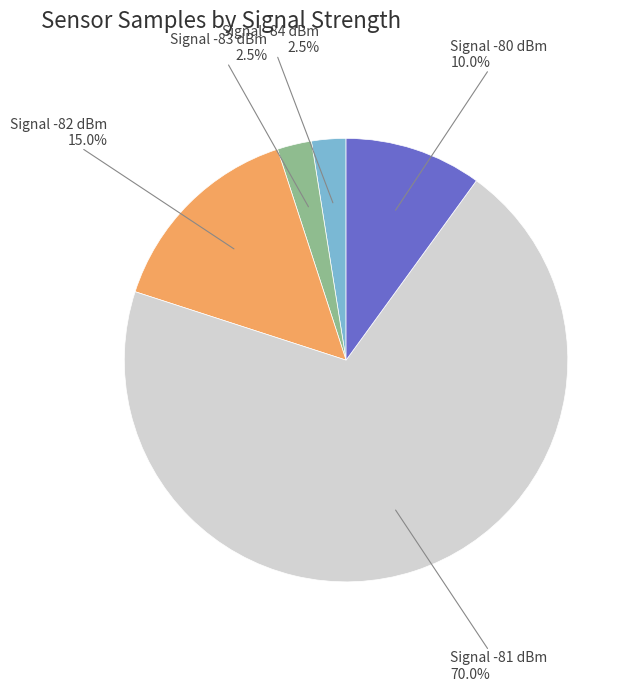

Is there a majority slice in this chart?

Yes